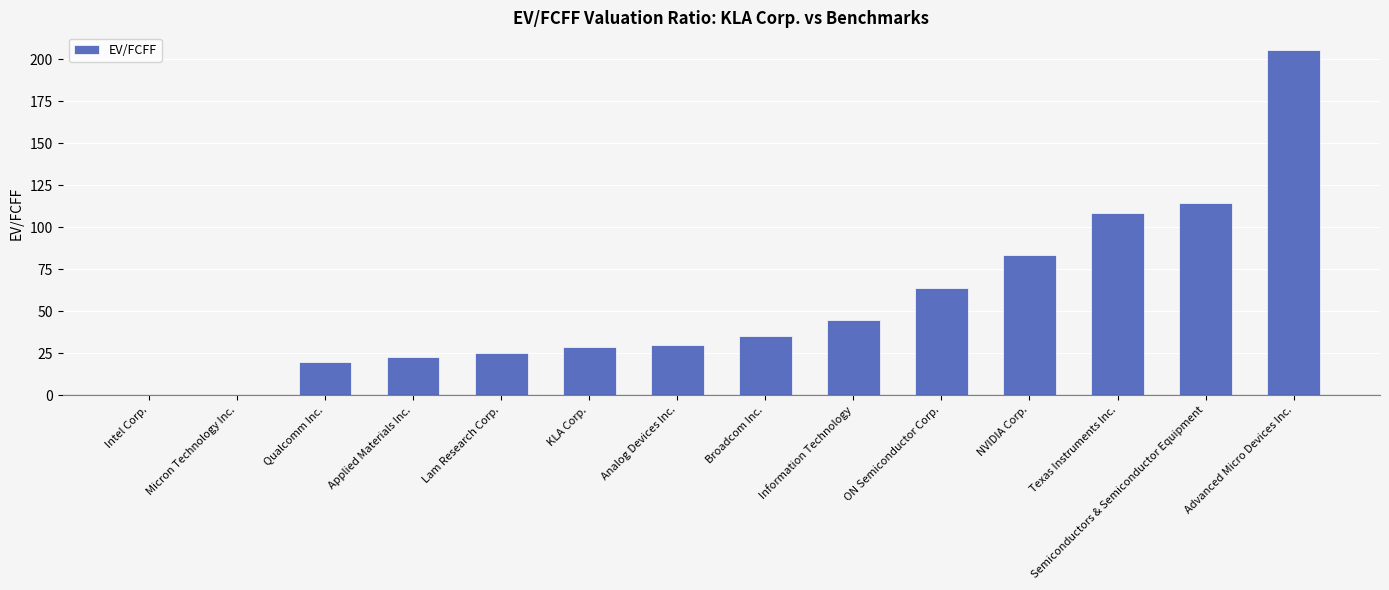

How many distinct data groups are displayed?

1